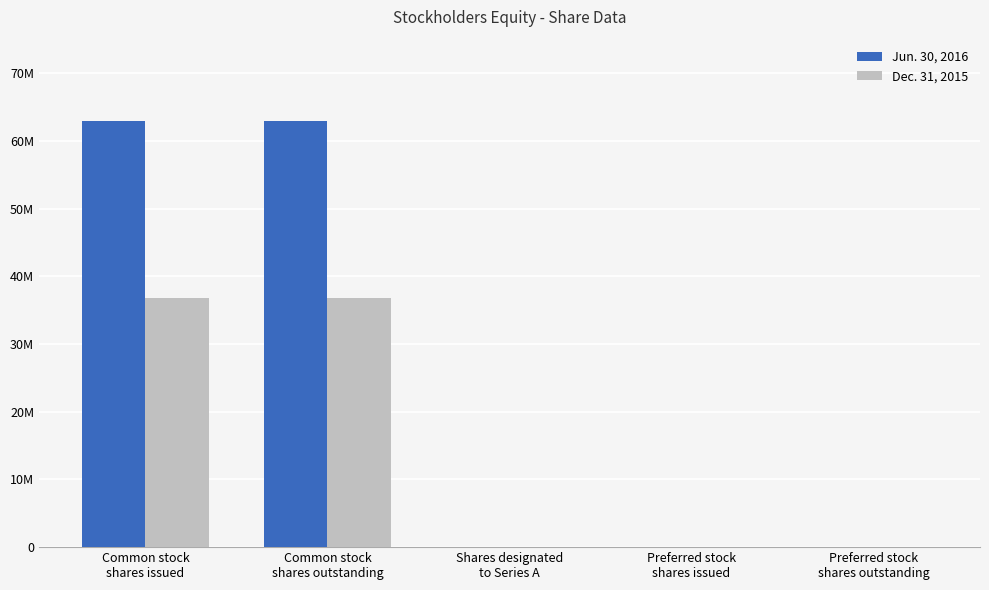

Which has a higher value, Shares designated
to Series A or Preferred stock
shares outstanding?

Shares designated
to Series A